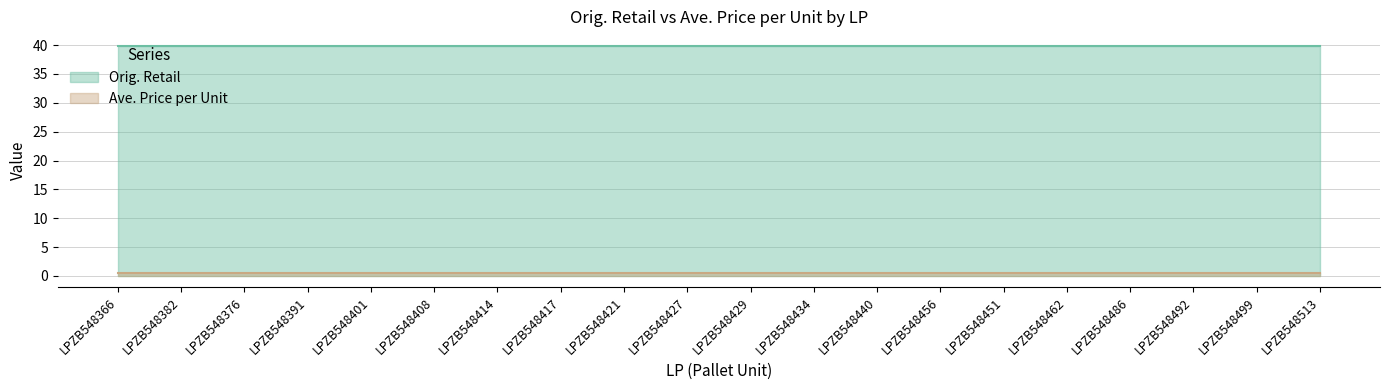

Which has a higher value, LPZB548382 or LPZB548456?

LPZB548382